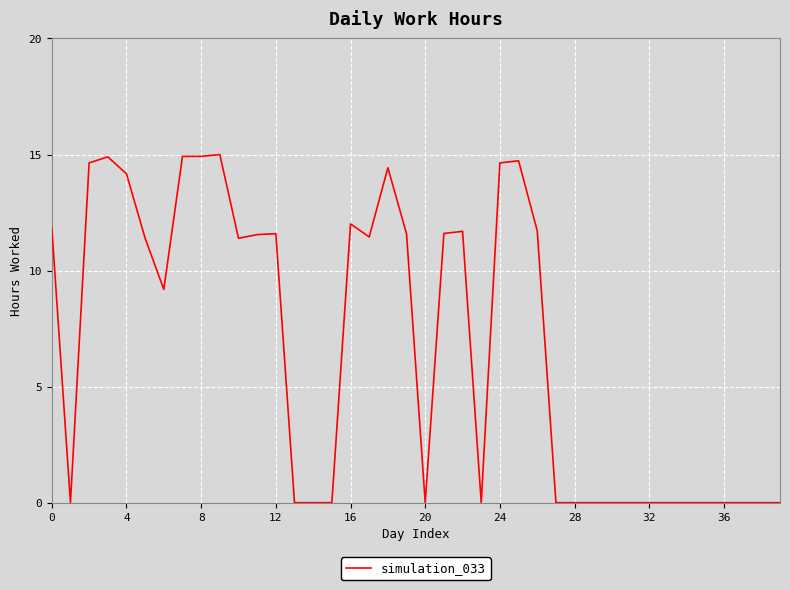

What is the difference between the maximum and minimum values?

15.0